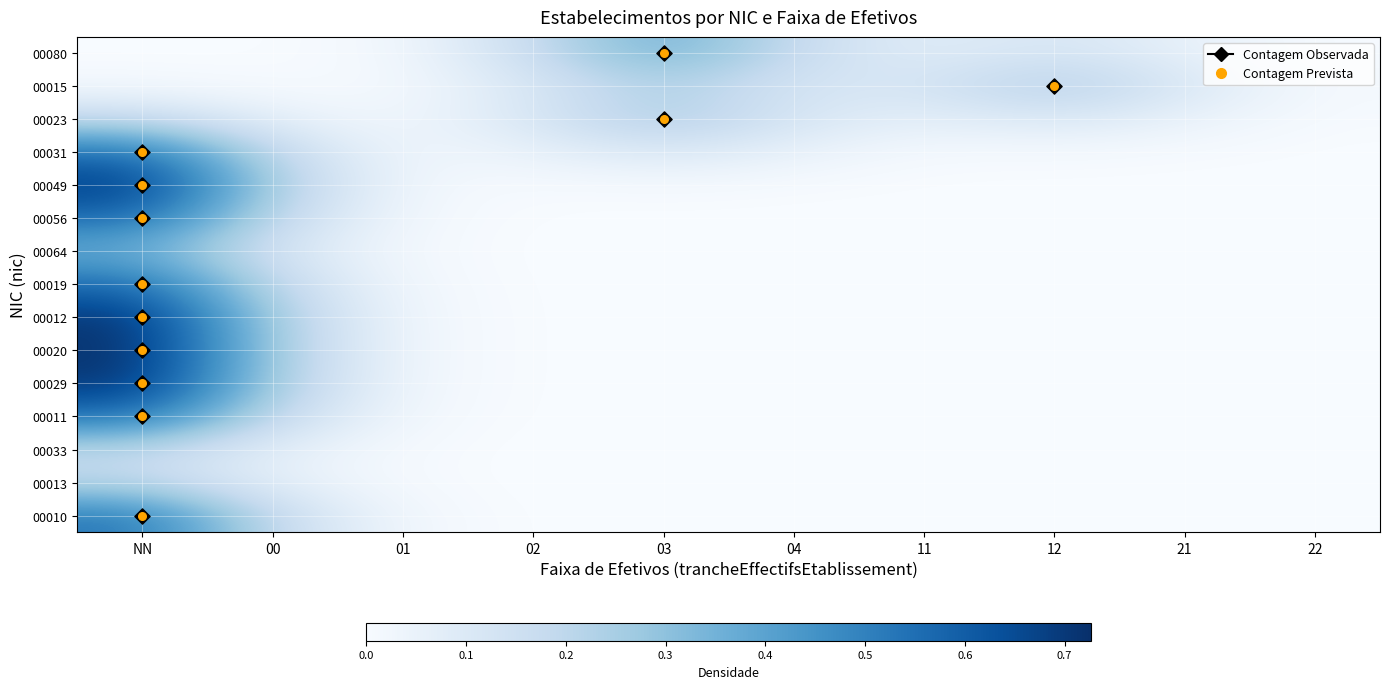

Count the number of categories in the chart.

10